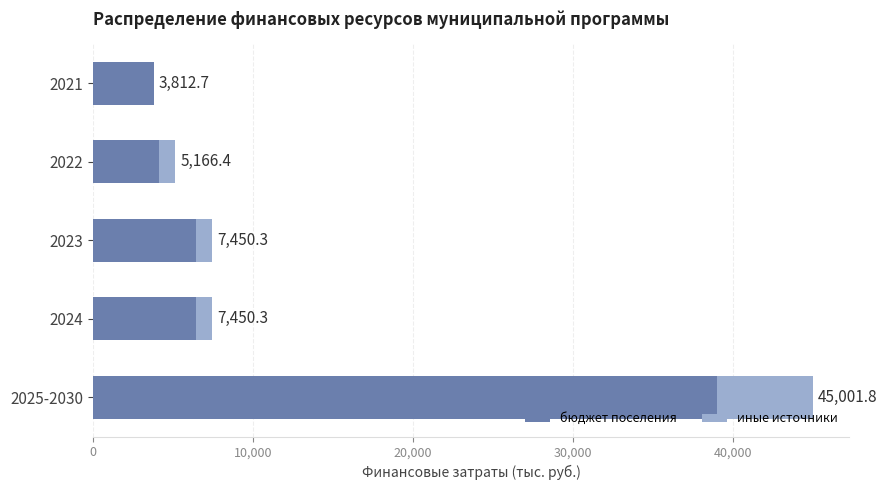

What are all the series names shown in the legend?

бюджет поселения, иные источники